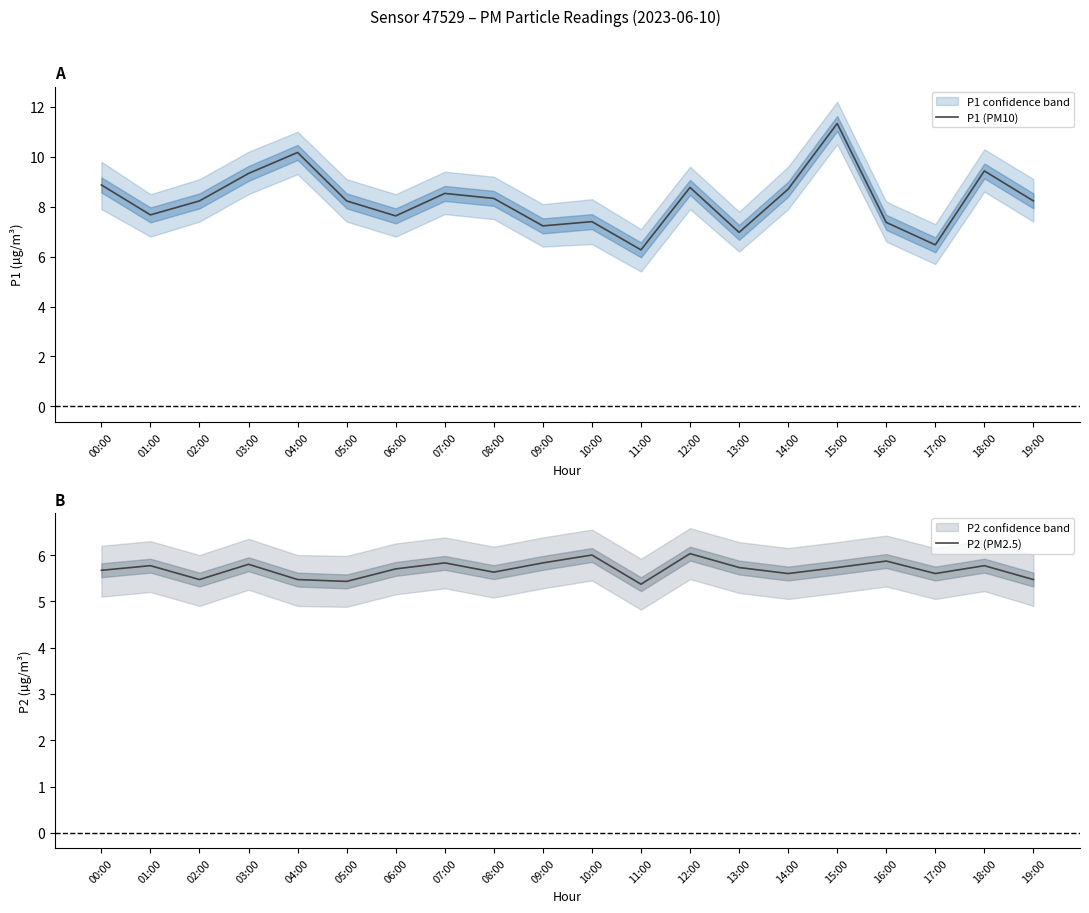

Which label corresponds to the smallest value in the chart?

11:00